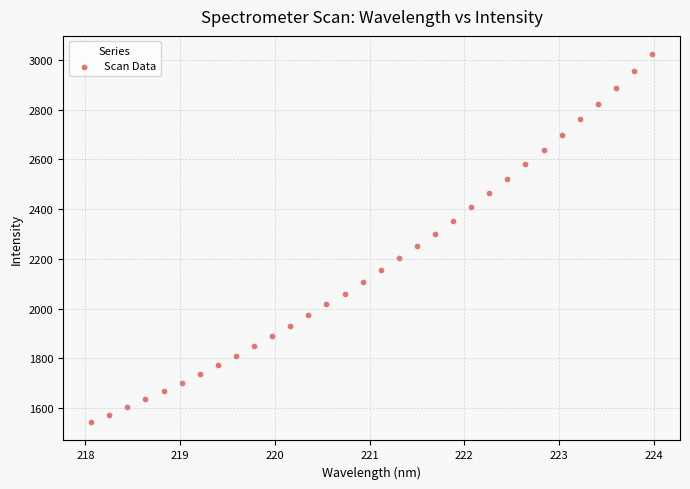

What is the range of Y values (max minus min)?

1479.4